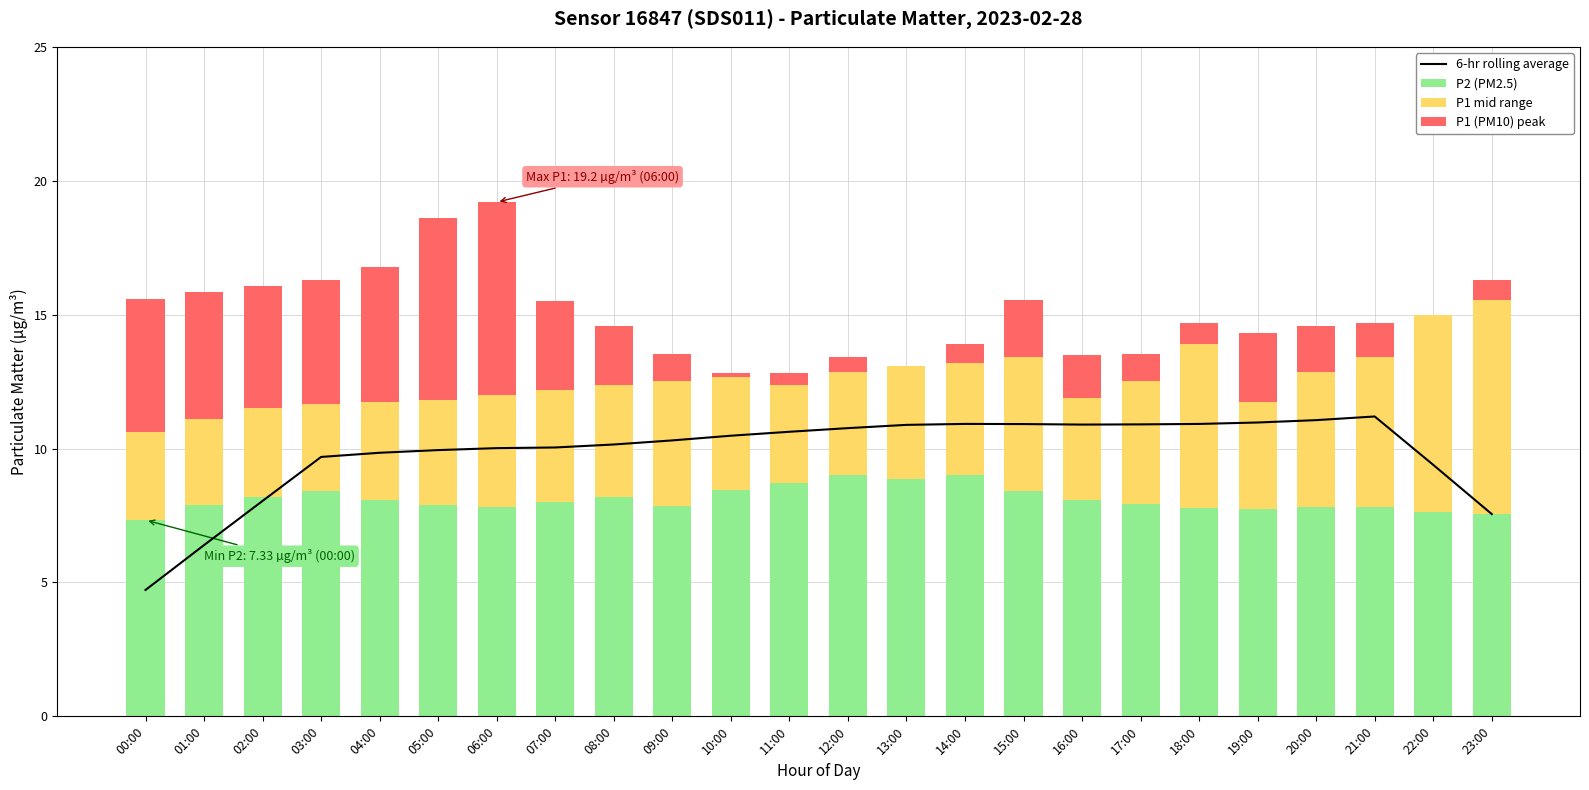

What are all the series names shown in the legend?

6-hr rolling average, P2 (PM2.5), P1 mid range, P1 (PM10) peak